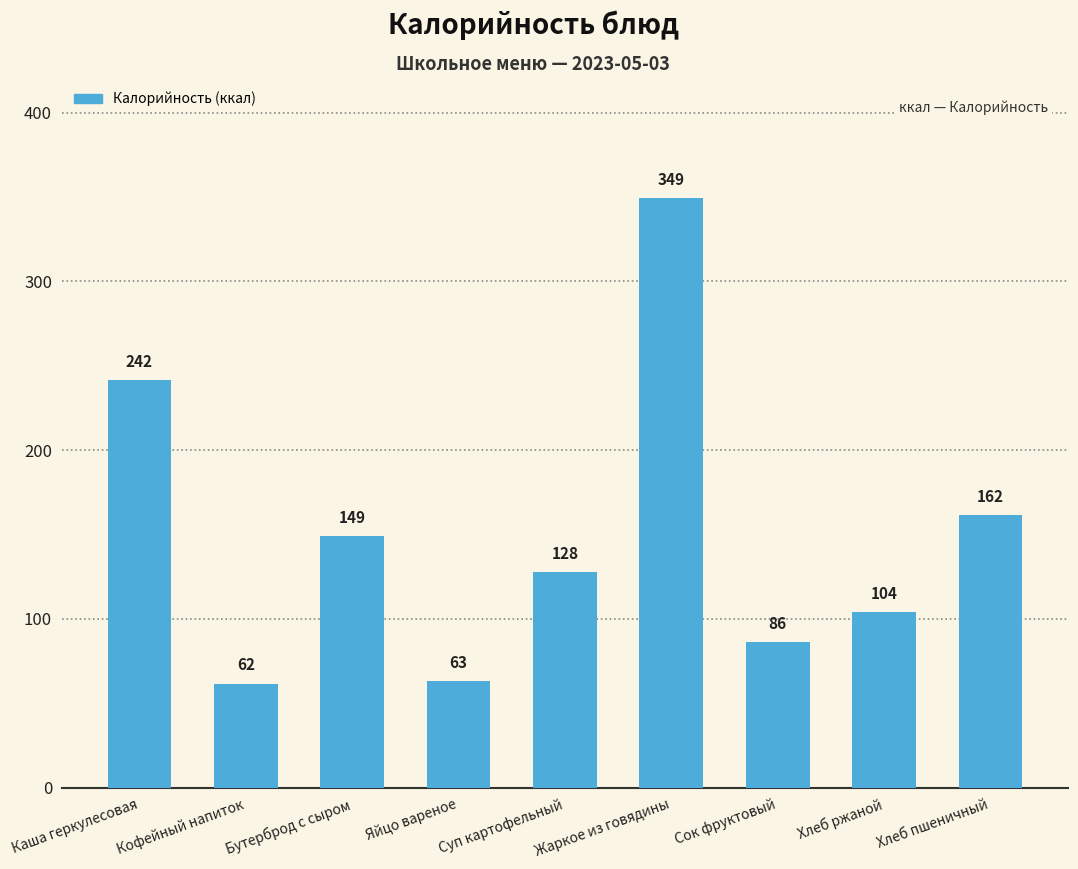

Is it true that the value at Сок фруктовый is 21.2?

False